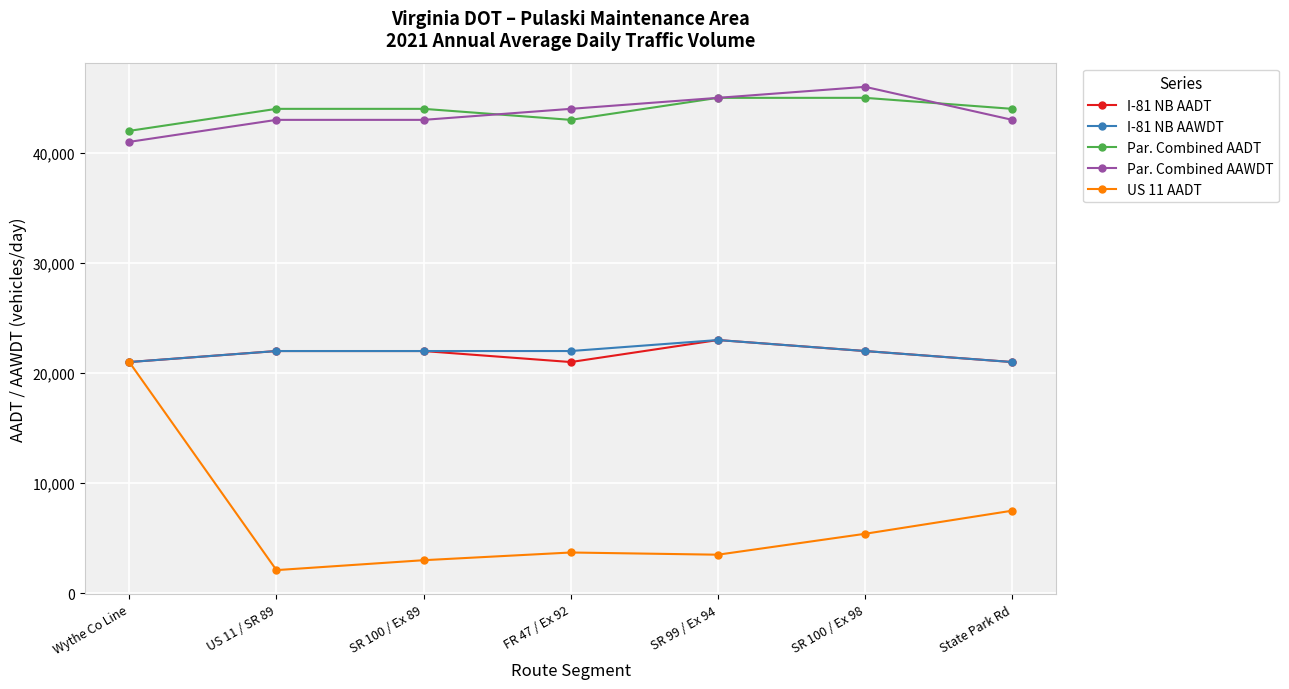

At which category is the sum across all series the highest?

Wythe Co Line